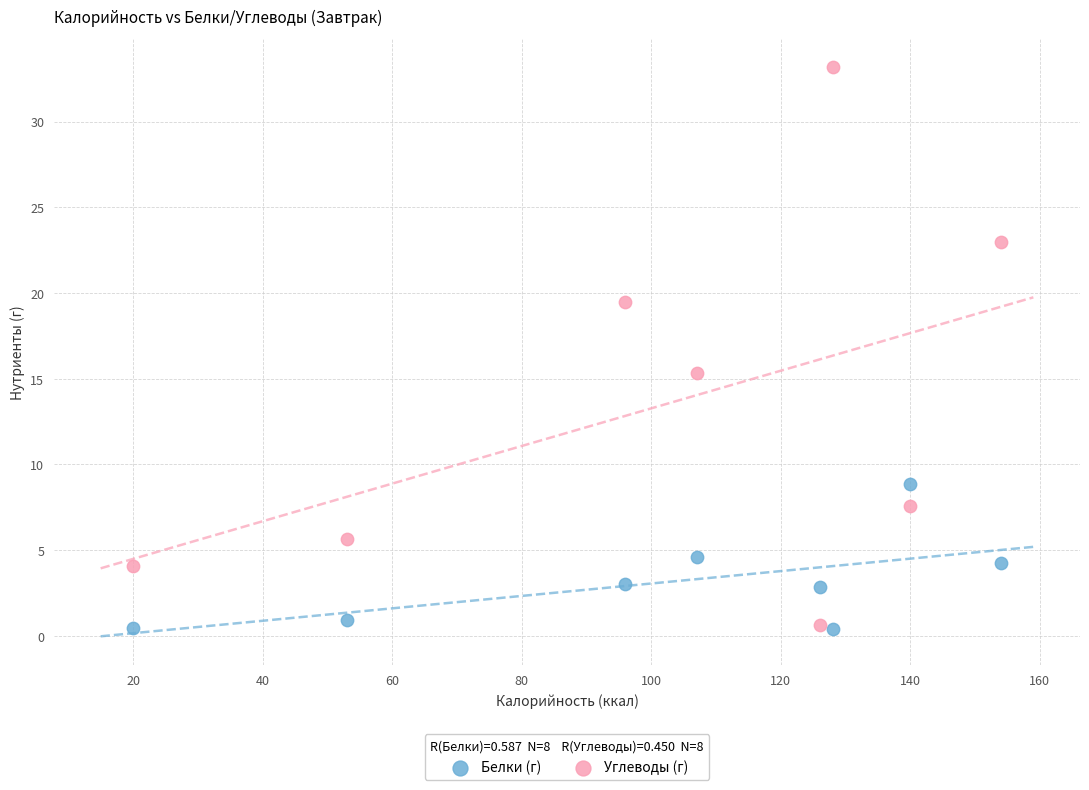

Which series reaches the maximum Y coordinate?

Углеводы (г)